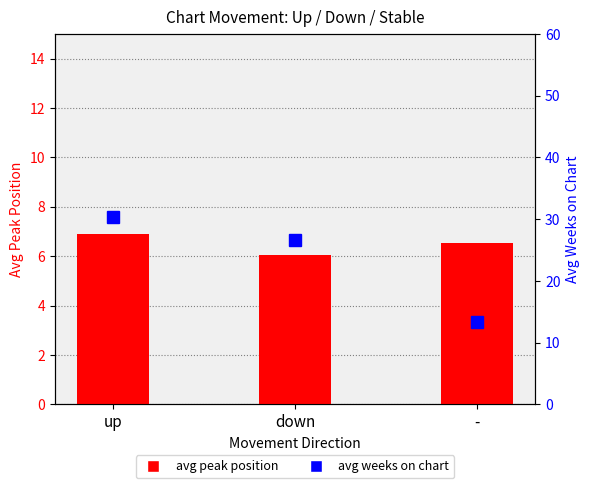

What is the lowest value of the avg peak position series?

6.0